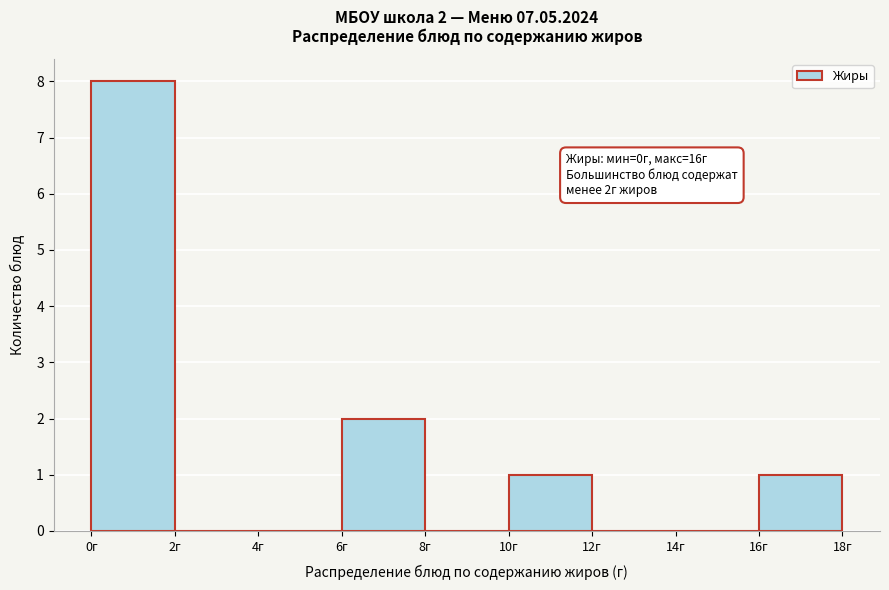

Which range on the x-axis has the tallest bar?

0 to 2